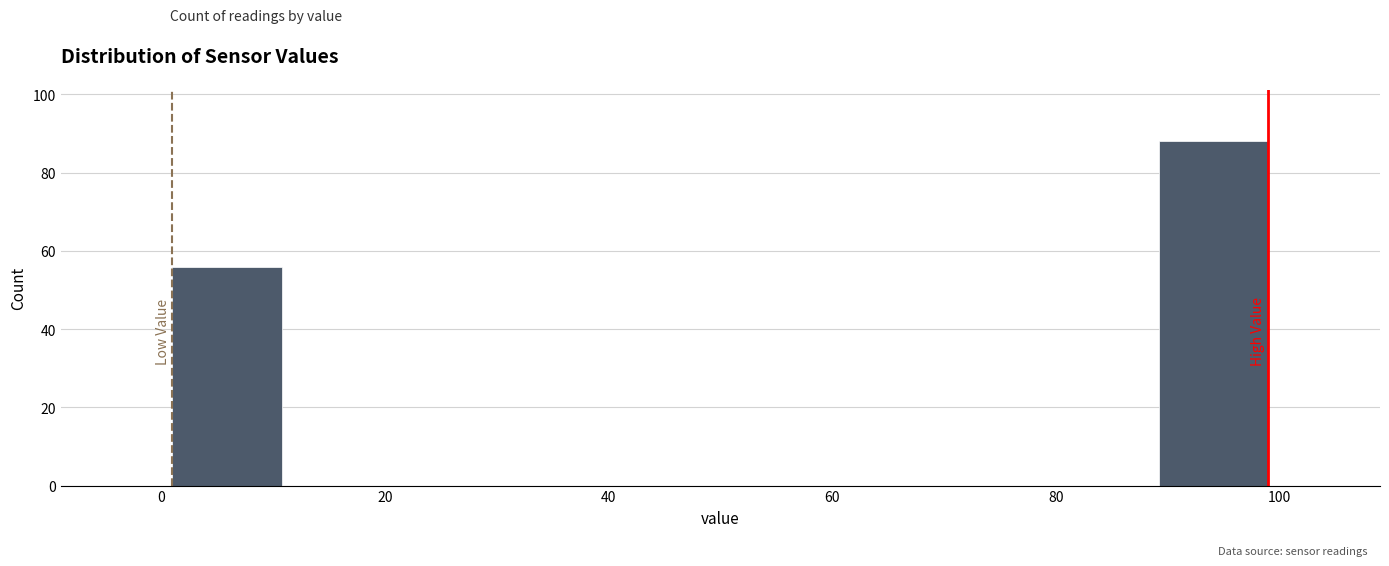

Reading left to right, list every bar in this chart as the range it spans on the x-axis followed by its height. Neither the bar edges nor the heights are printed on the chart, so give them approximately, as read against the axes.

1.0 to 10.8: 56
10.8 to 20.6: 0
20.6 to 30.4: 0
30.4 to 40.2: 0
40.2 to 50.0: 0
50.0 to 59.8: 0
59.8 to 69.6: 0
69.6 to 79.4: 0
79.4 to 89.2: 0
89.2 to 99.0: 88